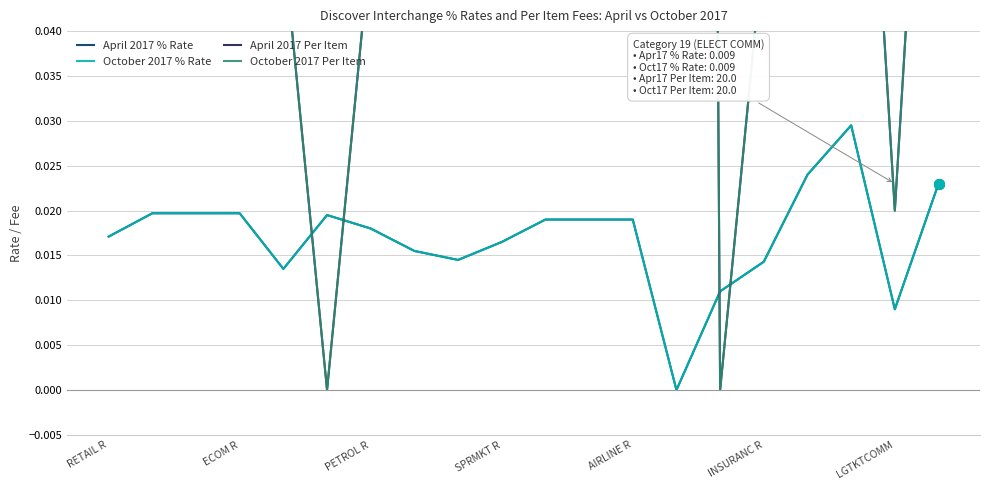

What is the spread (max minus min) of values at AIRLINE R?

0.1